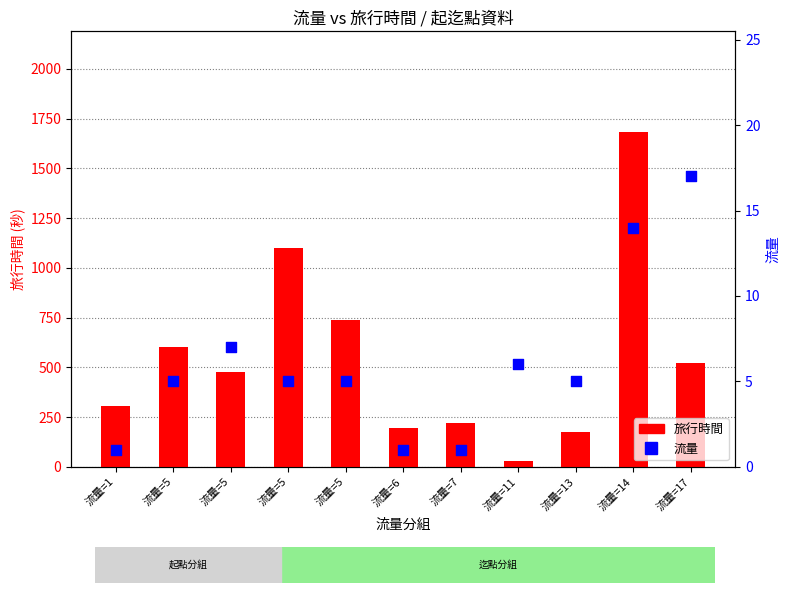

At which category is the sum across all series the highest?

流量=14